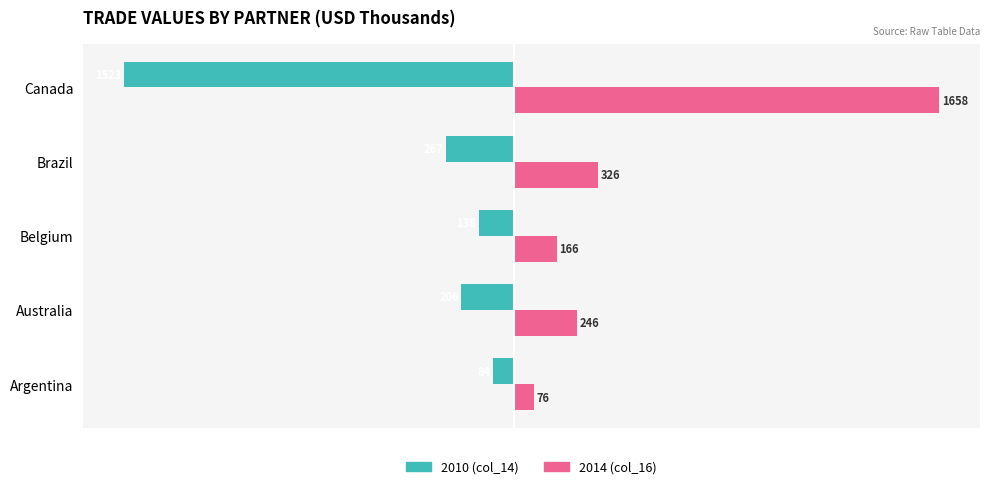

At which label is 2010 (col_14) closest to -803?

Brazil